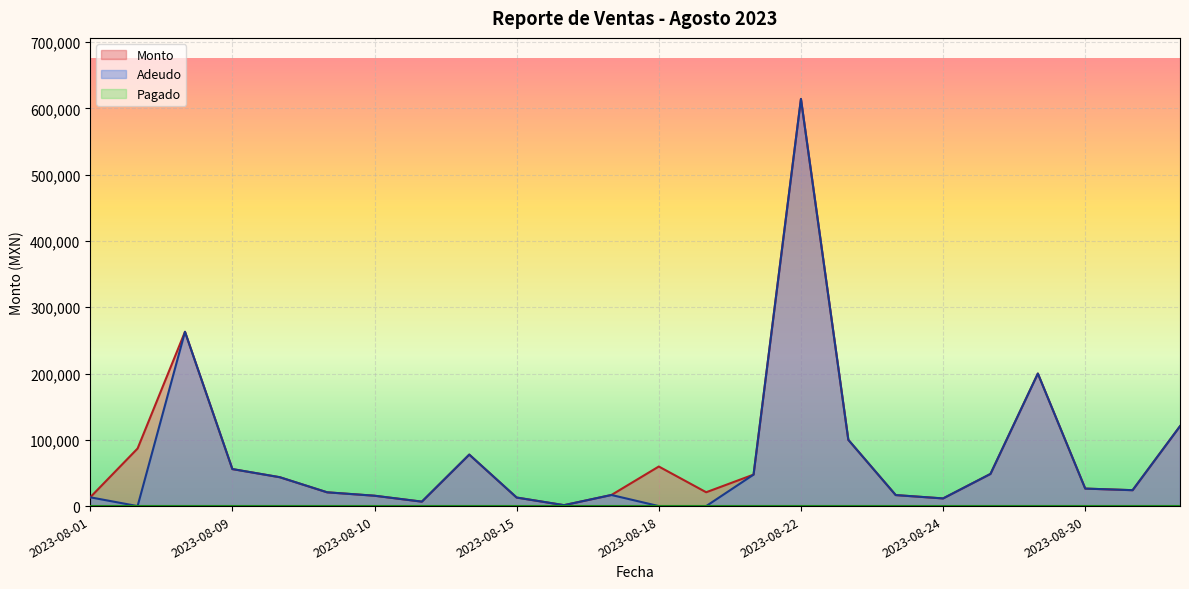

At which label does Monto first exceed 43582?

2023-08-04